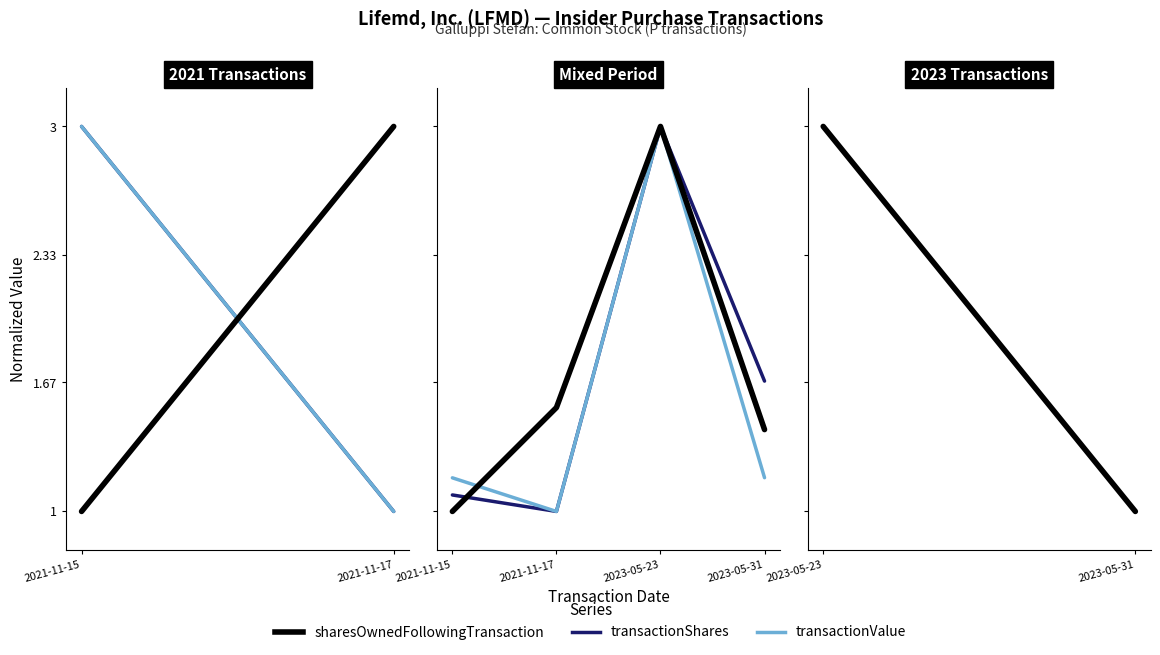

Rank the series at 2021-11-15 from highest to lowest value.

transactionValue, transactionShares, sharesOwnedFollowingTransaction